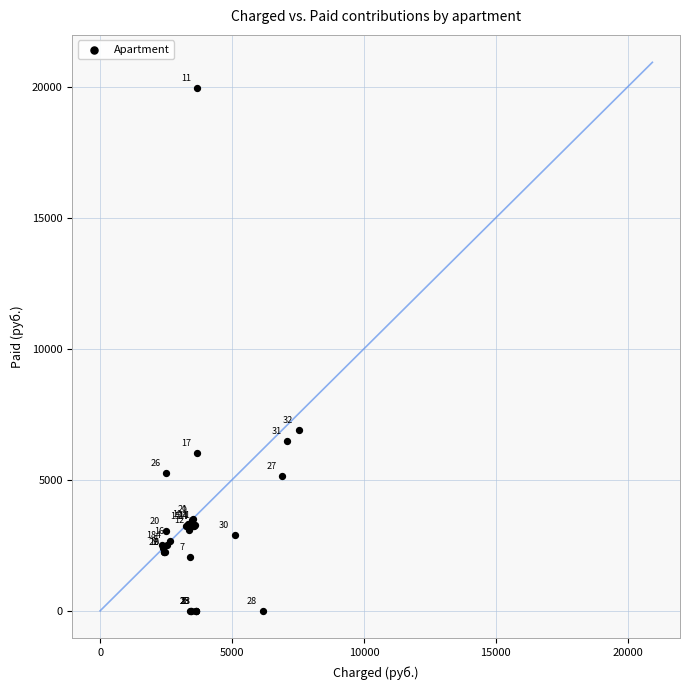

What Y value in the scatter plot is closest to 9969?

6894.3